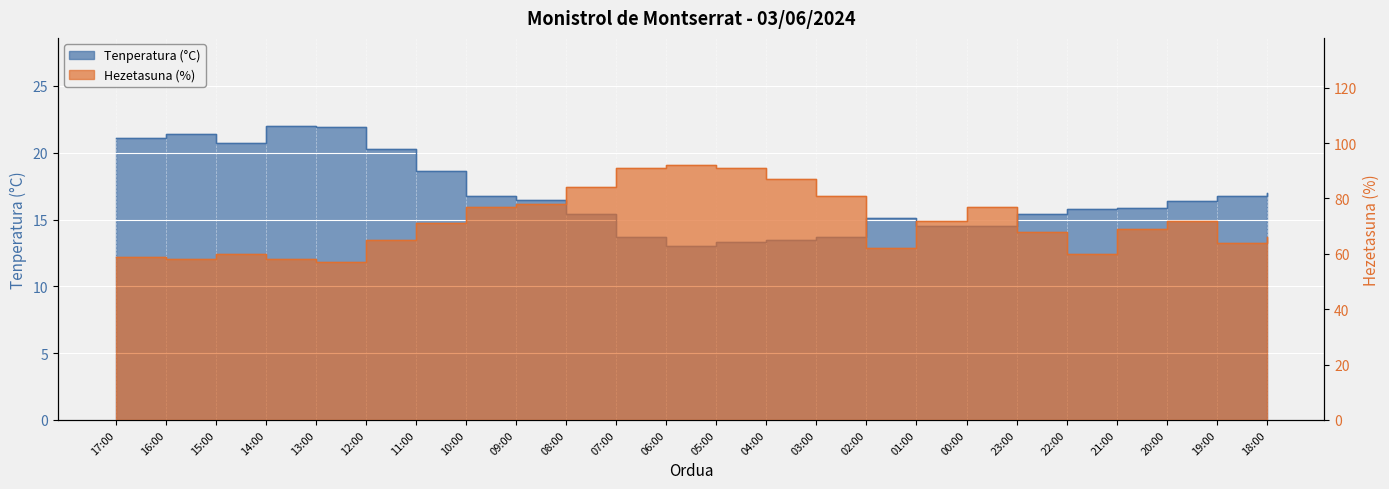

At which label does Hezetasuna (%) reach its minimum?

13:00